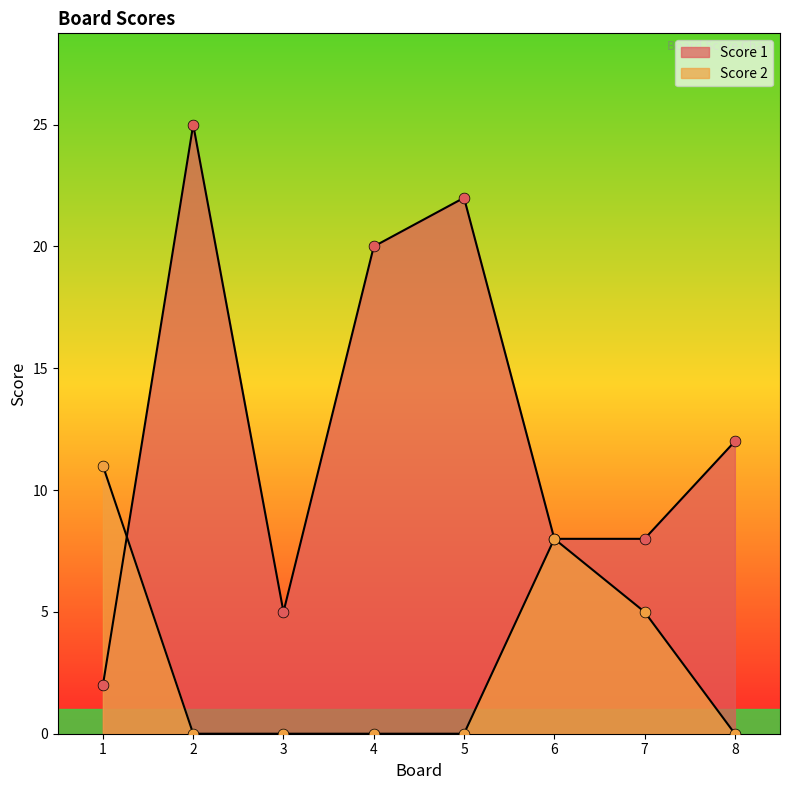

Which series contains the lowest Y value?

Score 2